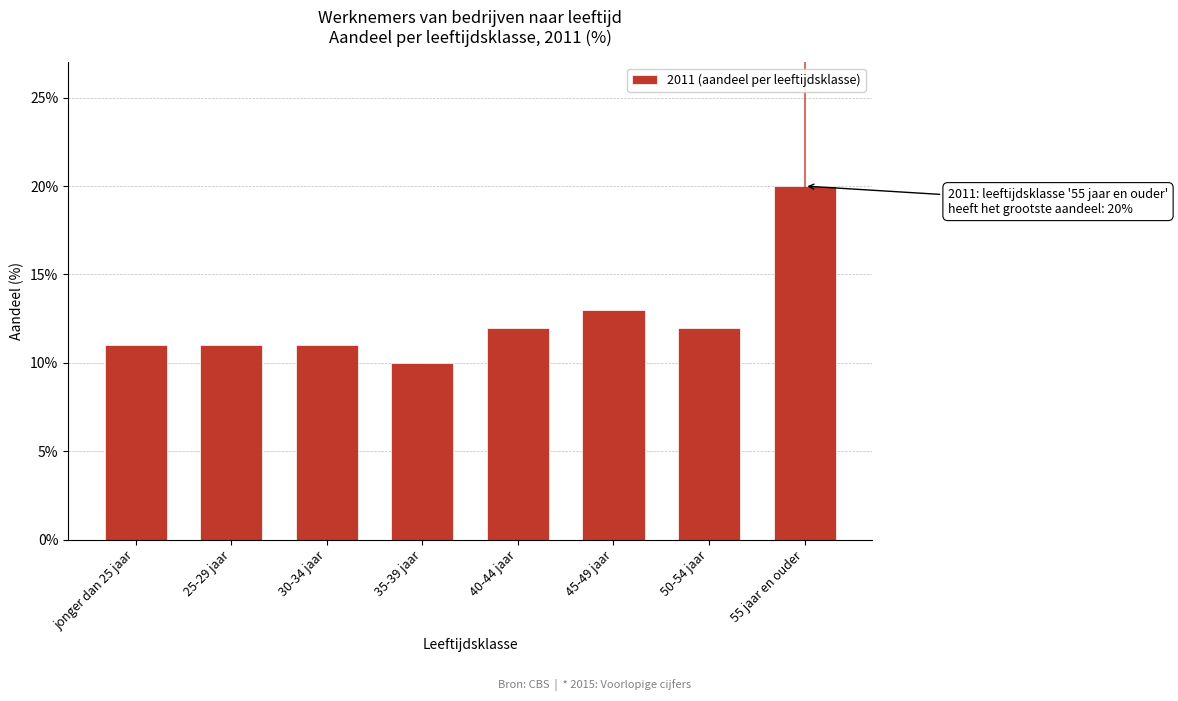

Does the chart contain any negative values?

No